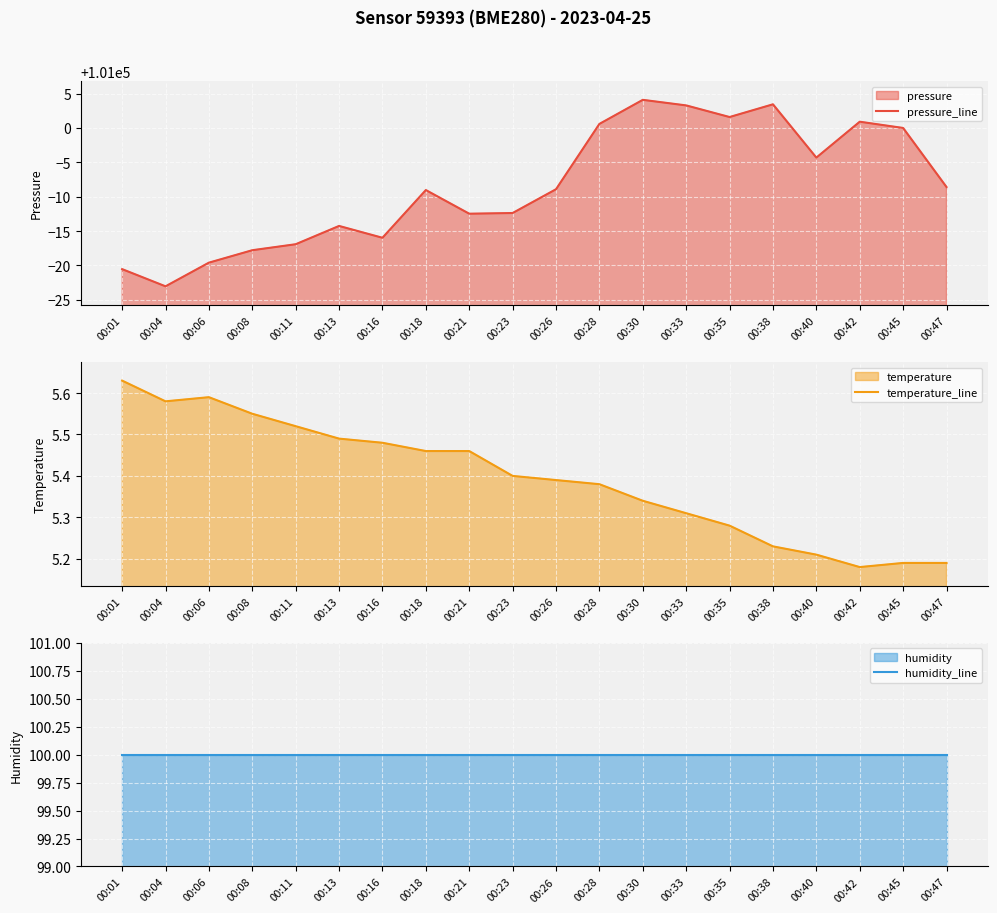

Rank the categories by temperature_line value from lowest to highest.

00:42, 00:45, 00:47, 00:40, 00:38, 00:35, 00:33, 00:30, 00:28, 00:26, 00:23, 00:18, 00:21, 00:16, 00:13, 00:11, 00:08, 00:04, 00:06, 00:01